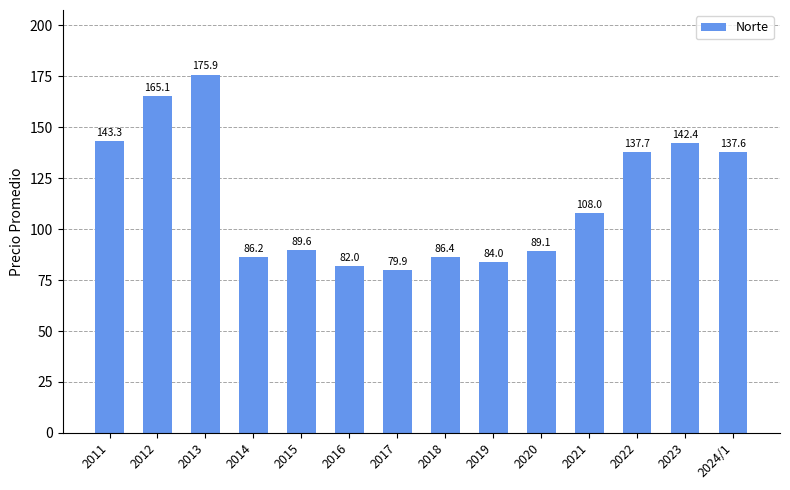

What position from the left is 2015?

5